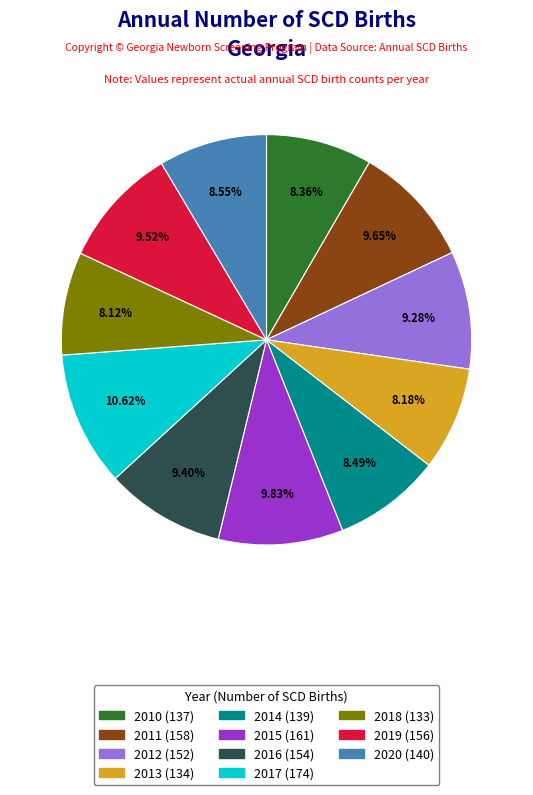

What is the largest slice in the pie chart?

2017